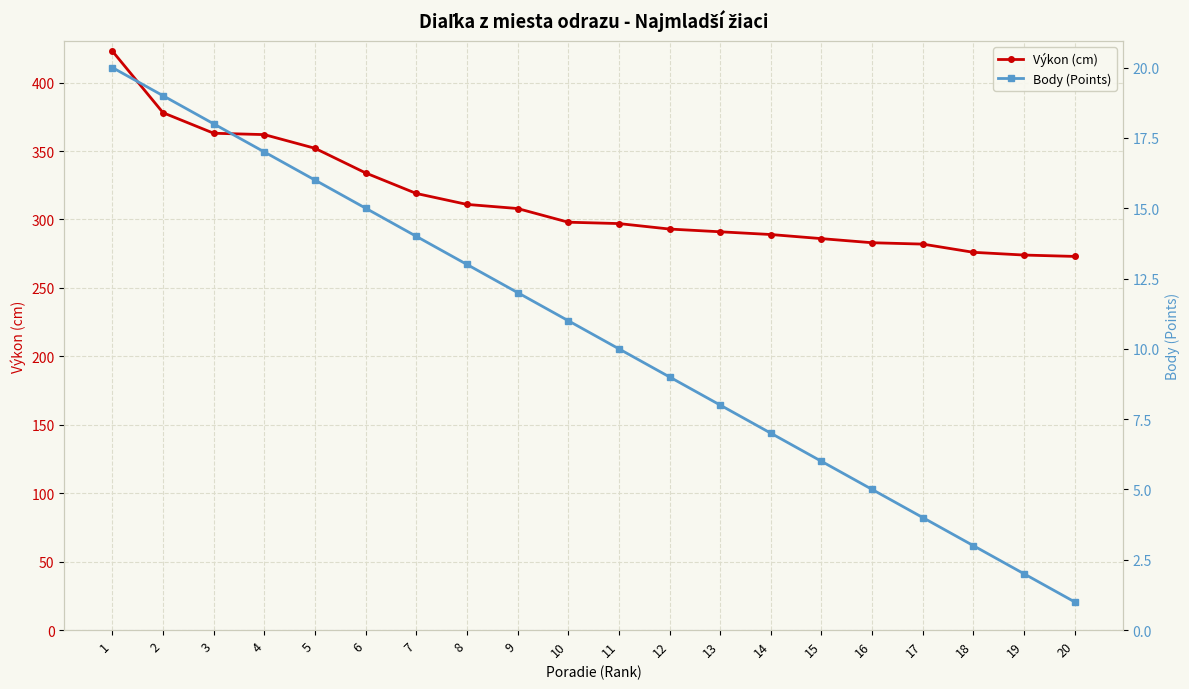

What value does the Body (Points) series have at 3?

18